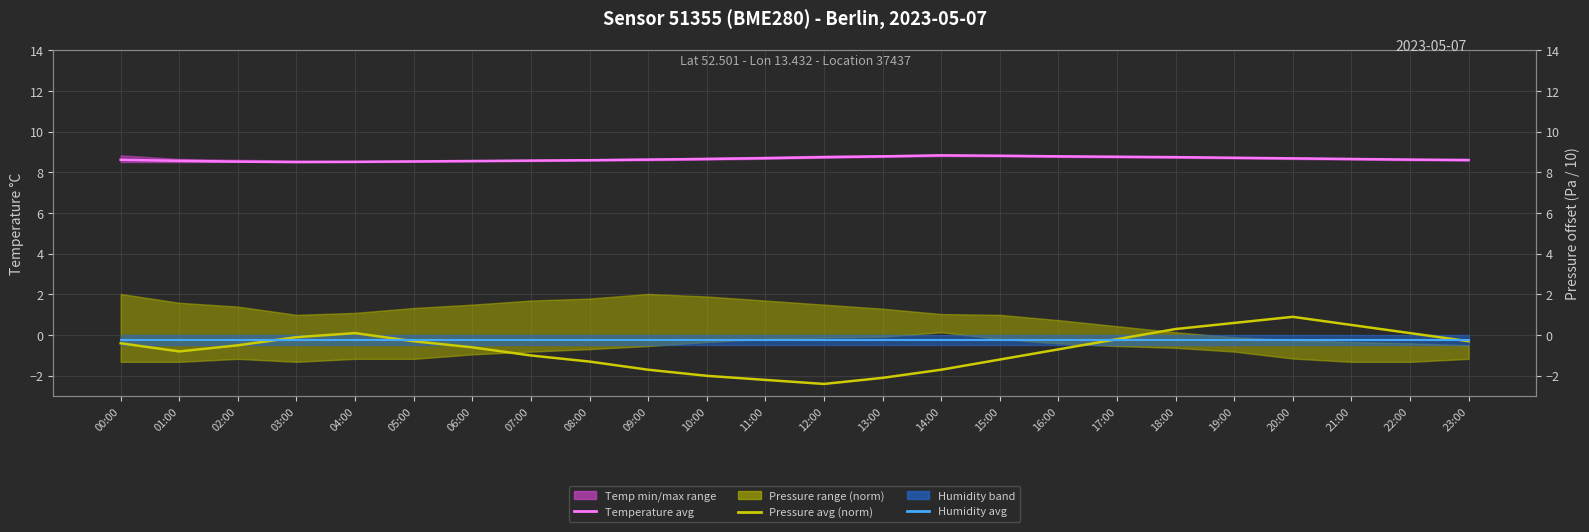

What is the label of the 21st point from the right?

03:00